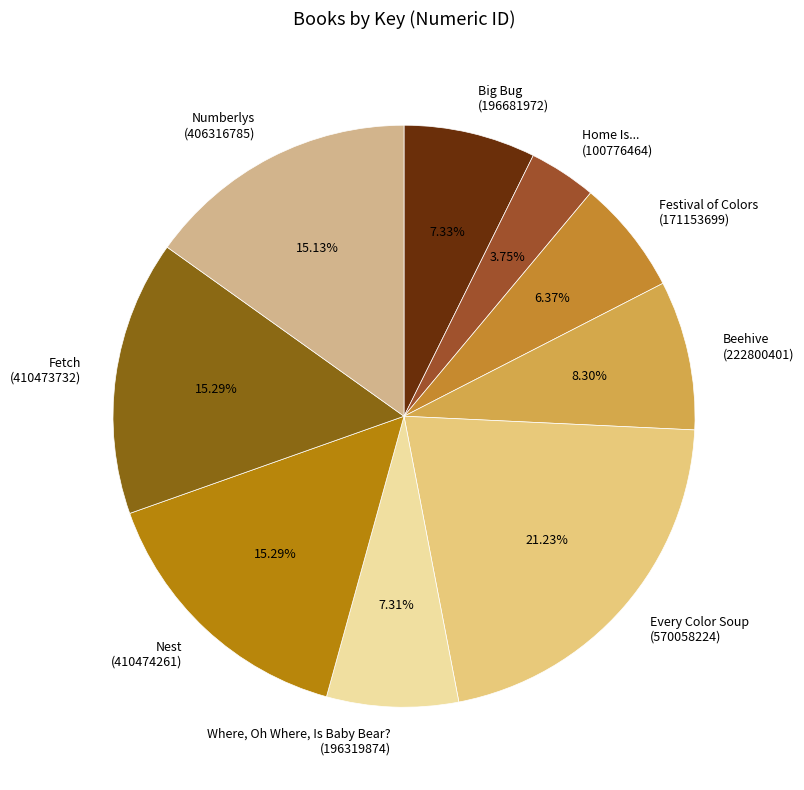

How many slices are in this pie chart?

9